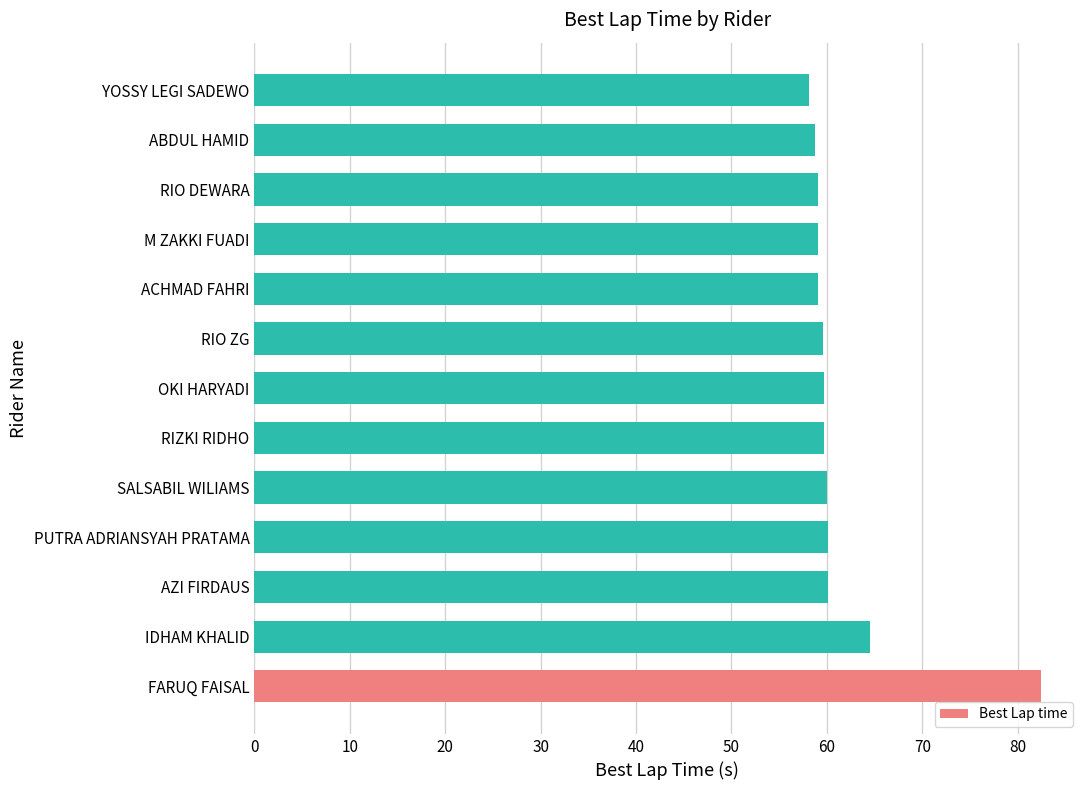

Is it true that the value at RIO DEWARA is 59.0?

True